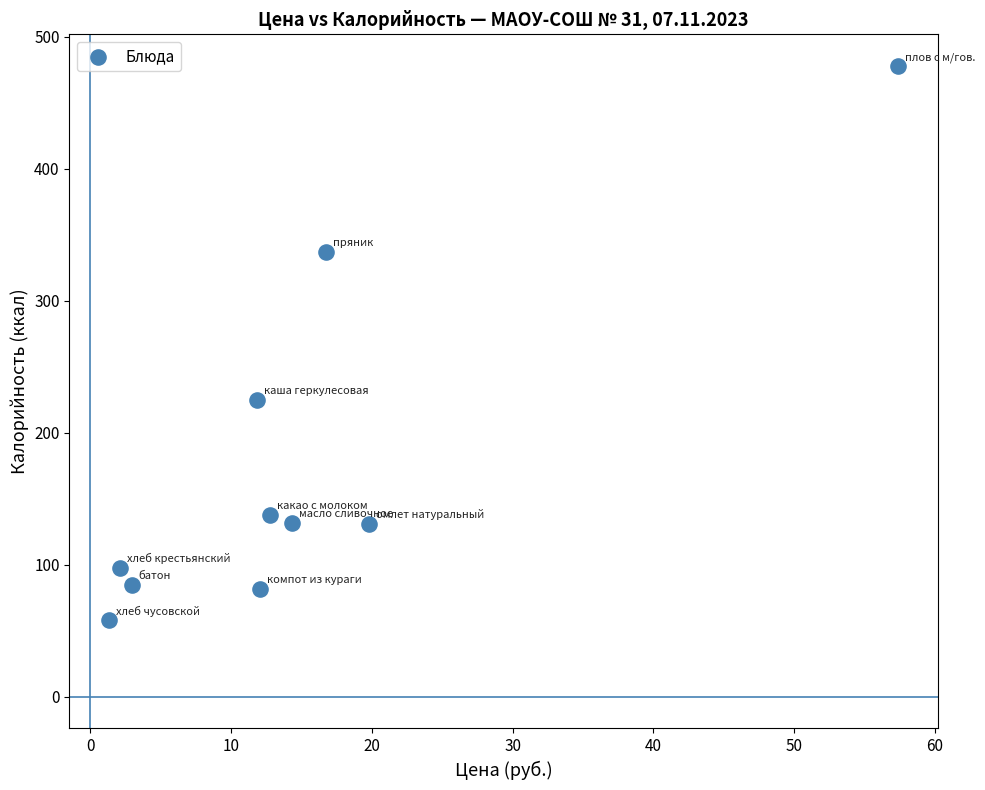

What is the range of Y values (max minus min)?

420